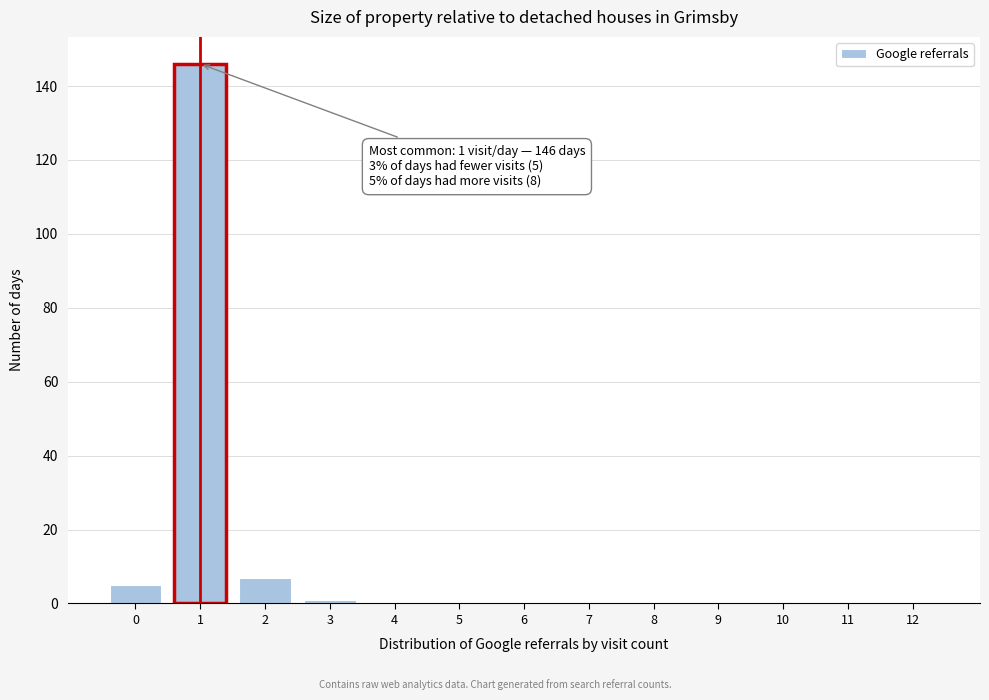

Reading left to right, extract all data points from this chart.

0=5	1=146	2=7	3=1	4=0	5=0	6=0	7=0	8=0	9=0	10=0	11=0	12=0